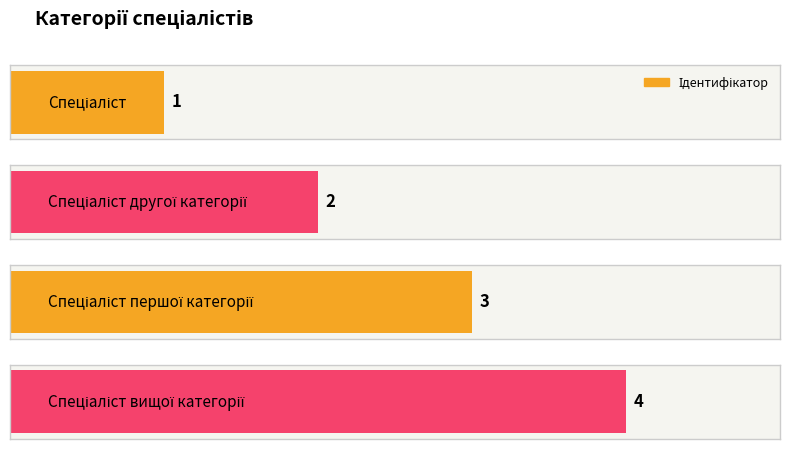

Reading left to right, what are all the values shown in this chart?

Спеціаліст=1	Спеціаліст другої категорії=2	Спеціаліст першої категорії=3	Спеціаліст вищої категорії=4